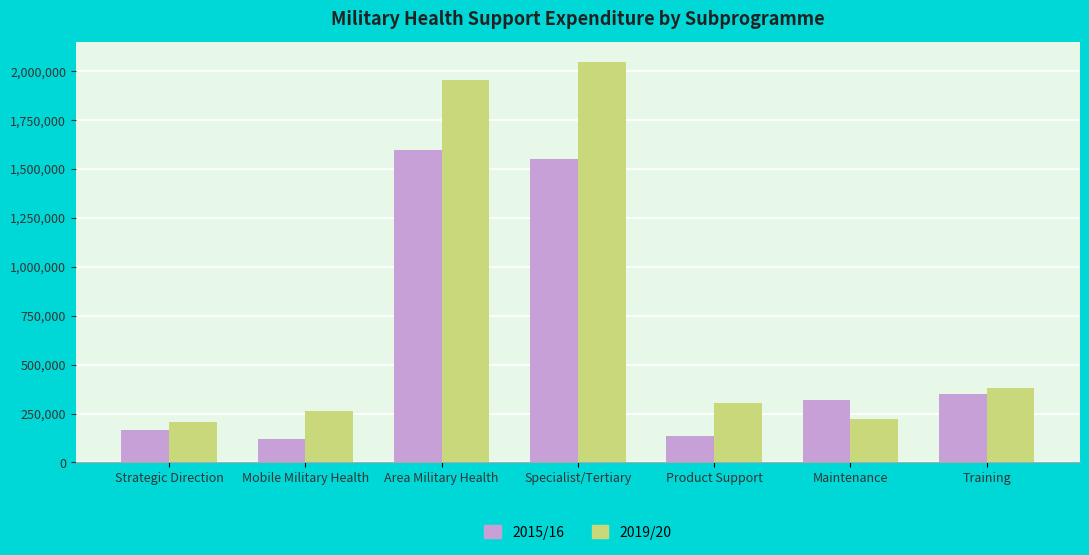

How many values in the 2015/16 series are below 319614?

3